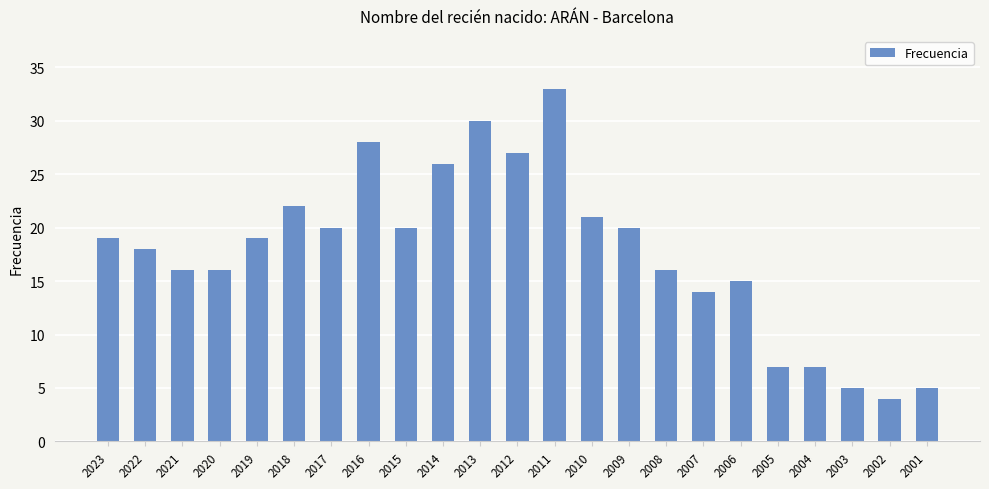

Reading left to right, extract all data points from this chart.

19	18	16	16	19	22	20	28	20	26	30	27	33	21	20	16	14	15	7	7	5	4	5